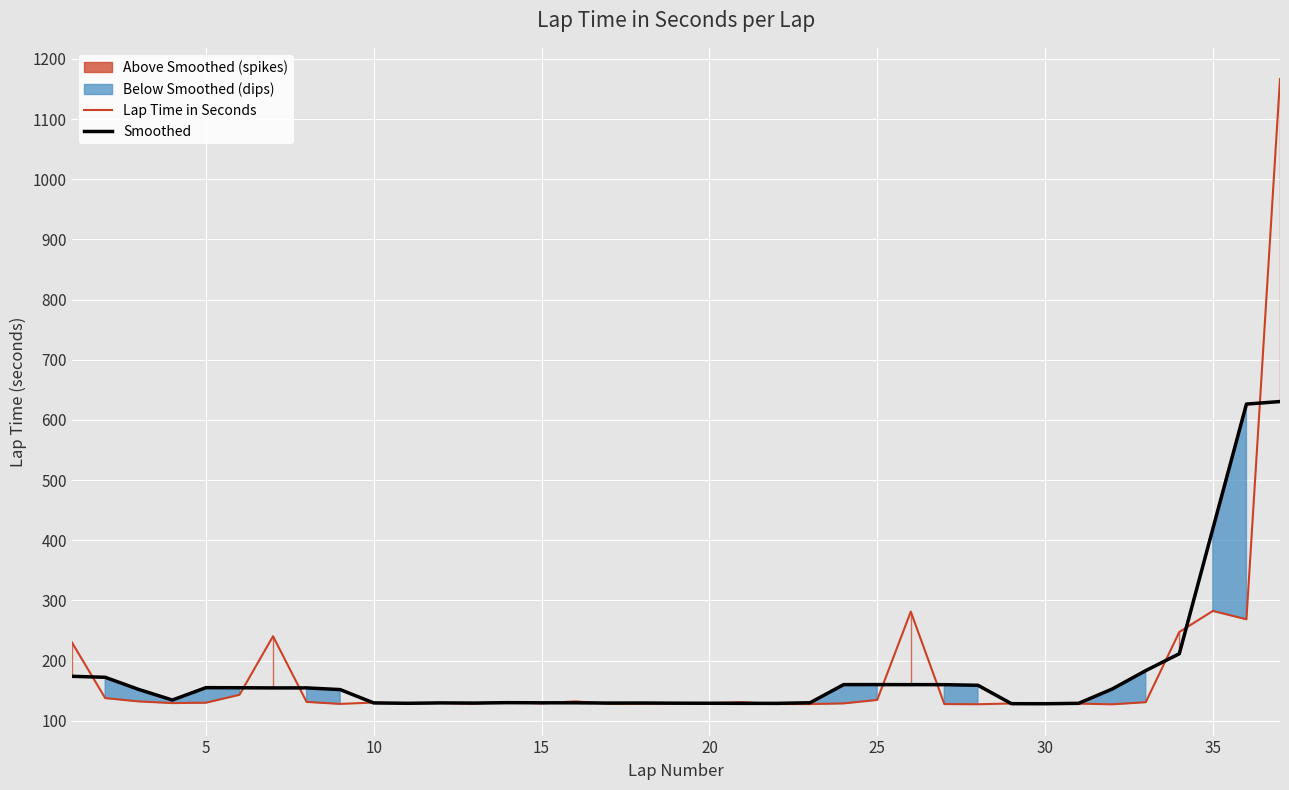

True or false: Smoothed has more than 2 interior local peaks.

True